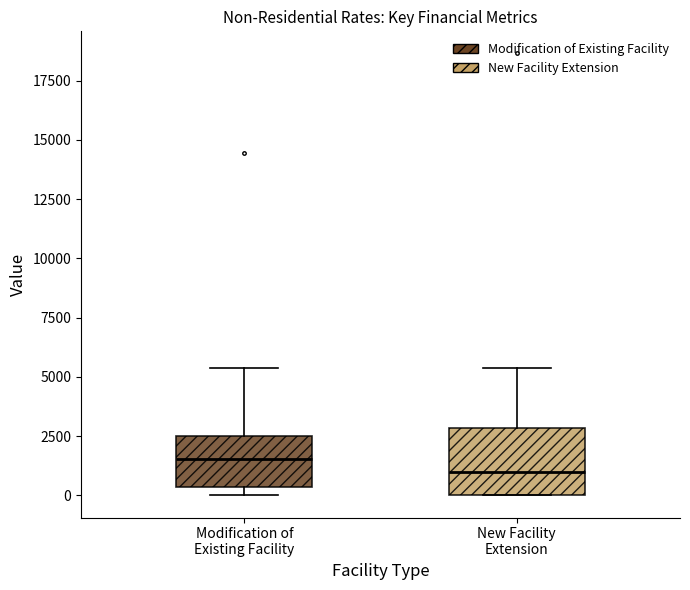

Comparing the boxes themselves (not the whiskers), which one is the tallest?

New Facility Extension